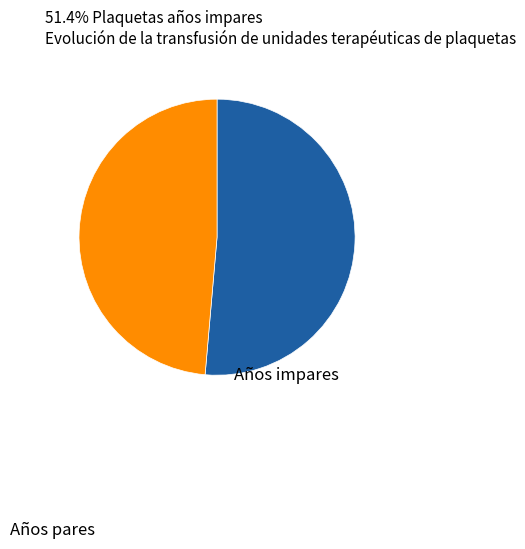

Rank the categories by value from highest to lowest.

Años impares, Años pares